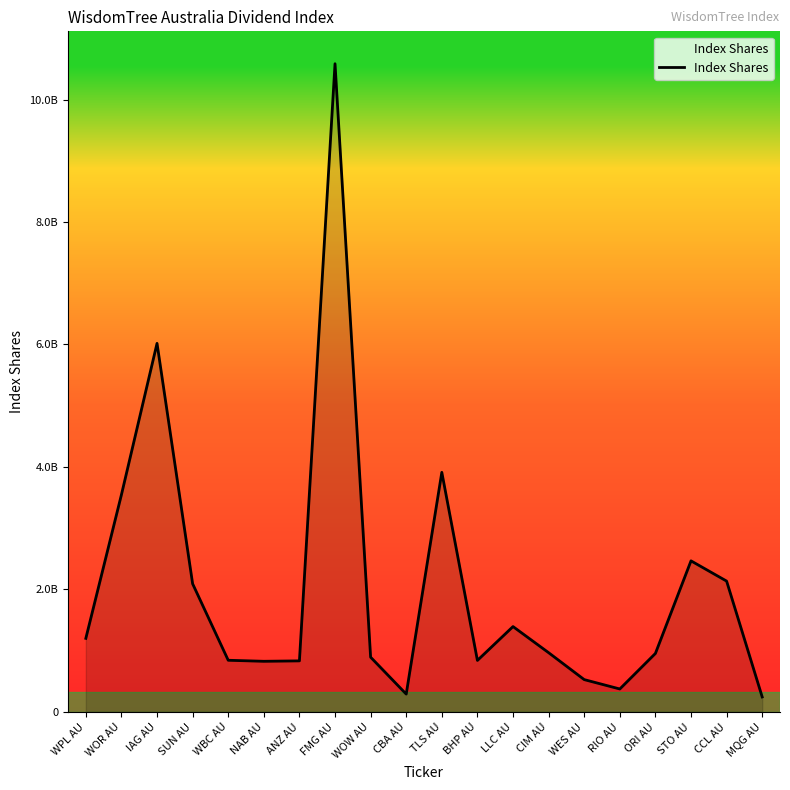

What is the approximate value at ANZ AU?

832306076.9